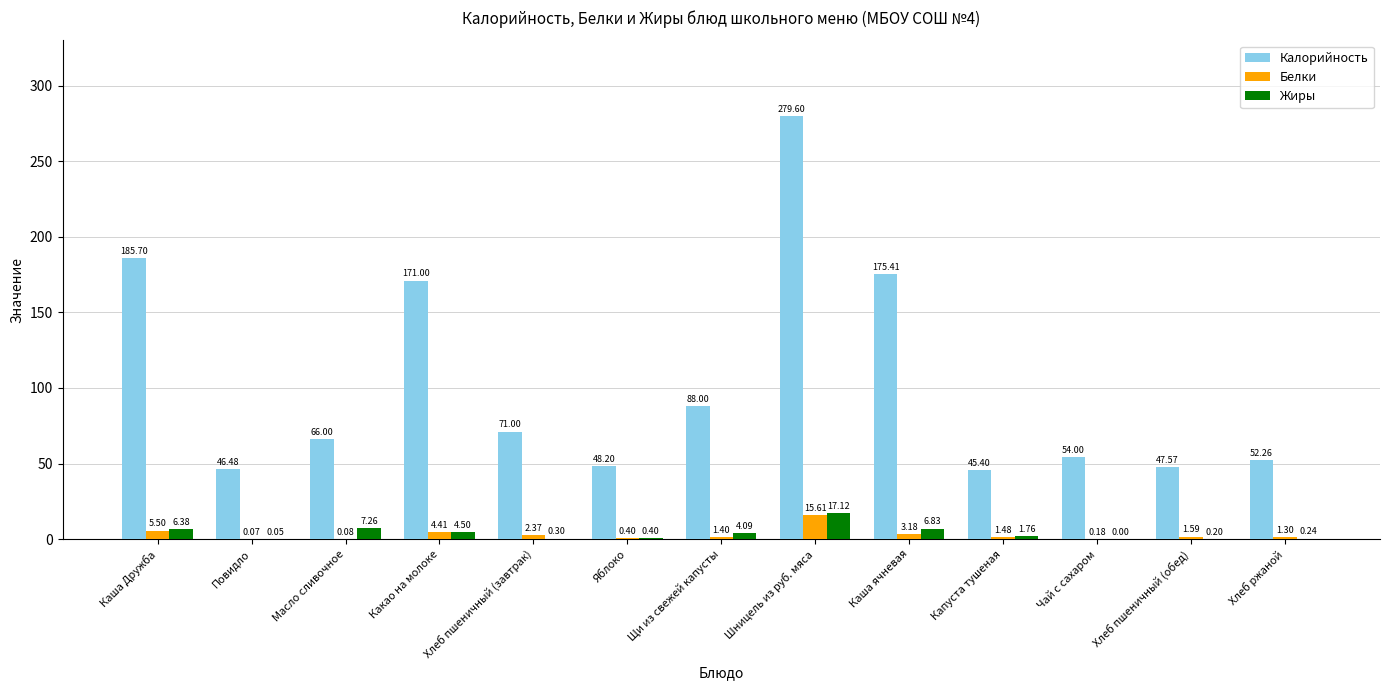

At which category is the sum across all series the highest?

Шницель из руб. мяса